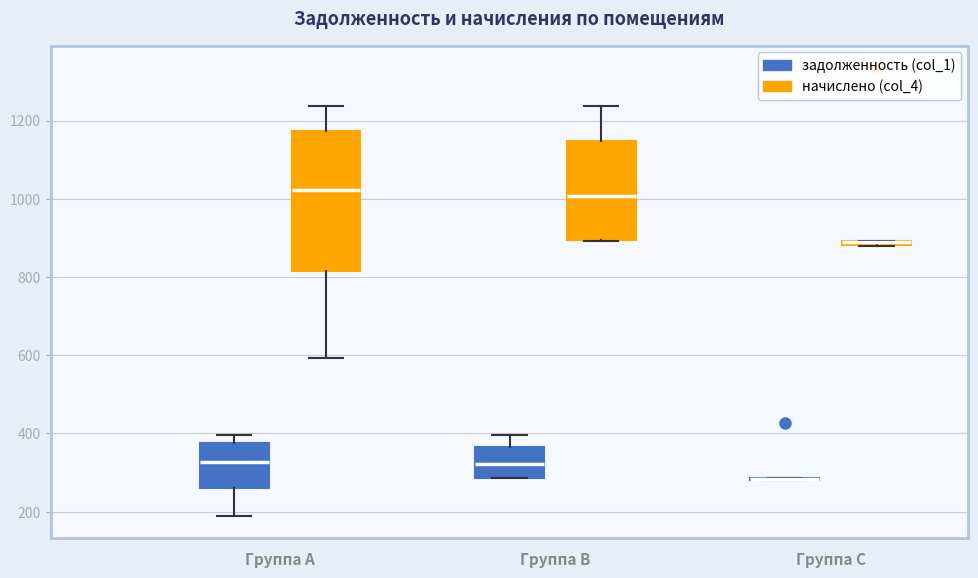

Which box is the tallest, from its lower edge to its upper edge?

Группа A (начислено (col_4))